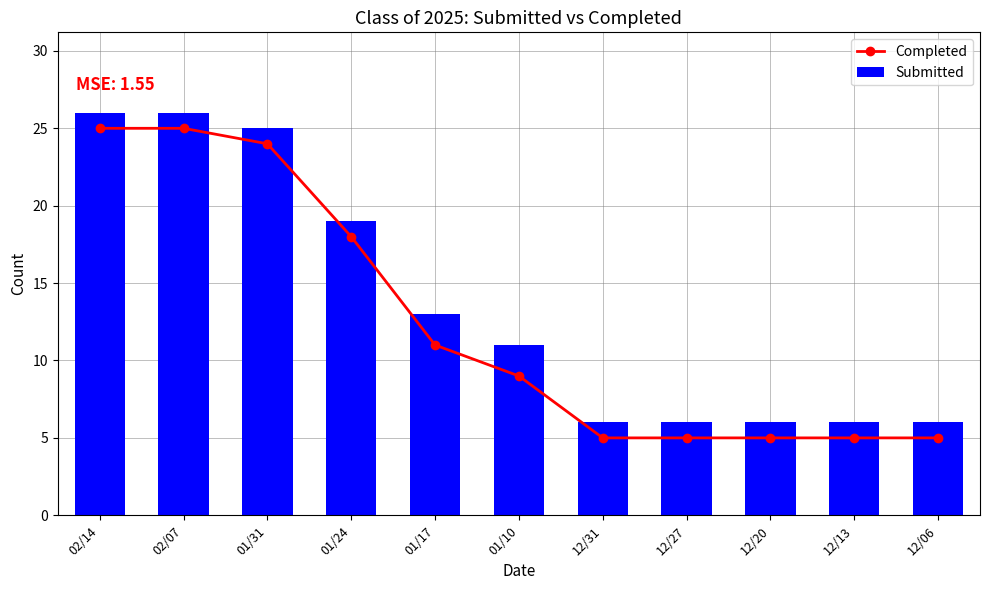

The Completed series shows 3 at 01/10. True or false?

False